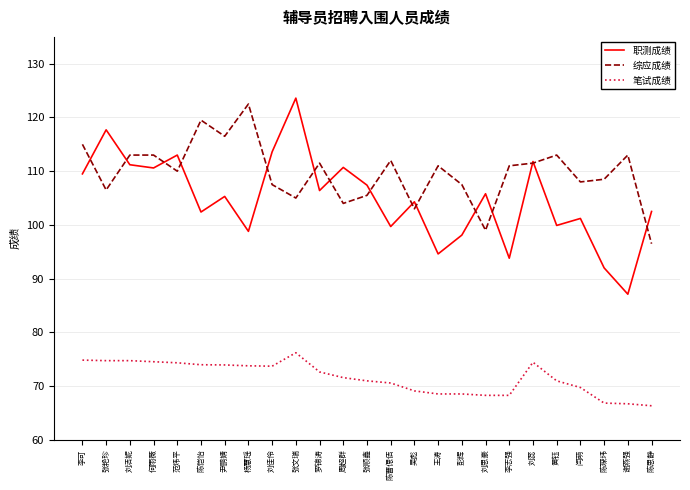

Is the value of 综应成绩 at 李志强 greater than the value of 笔试成绩 at 范炜平?

Yes